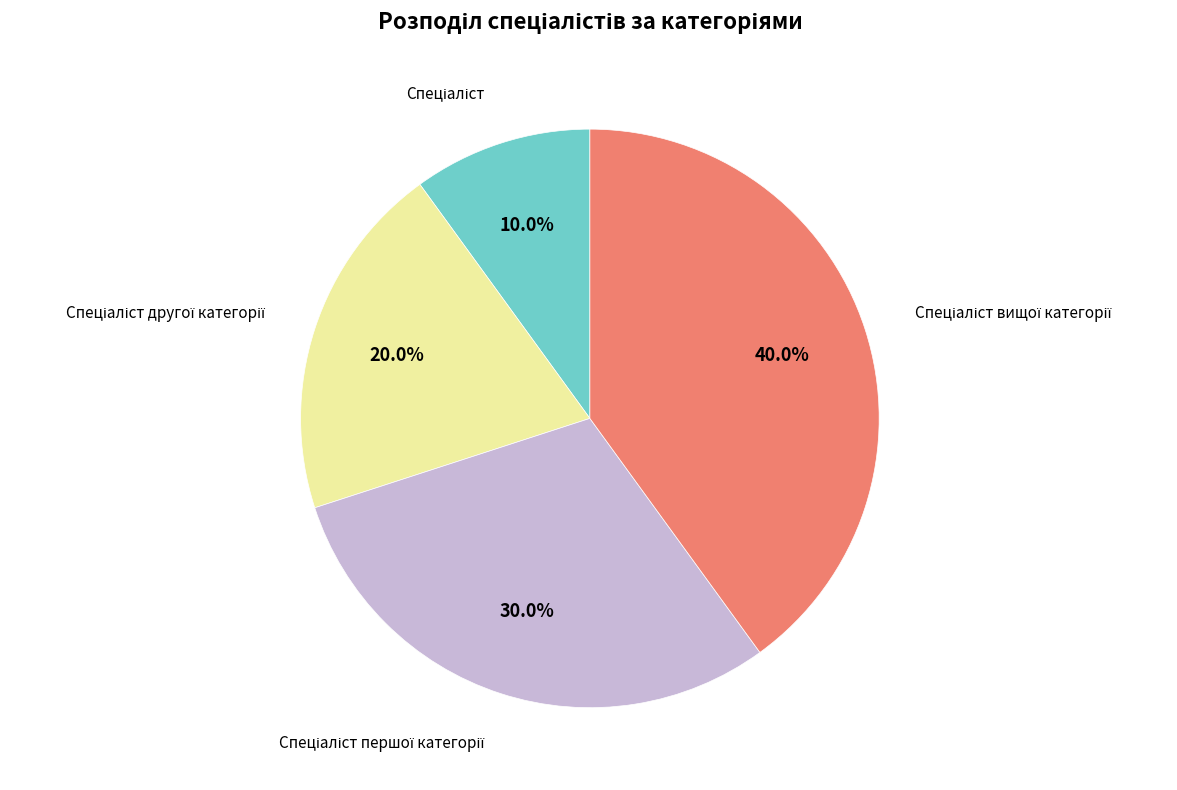

Does any single category account for the majority?

No